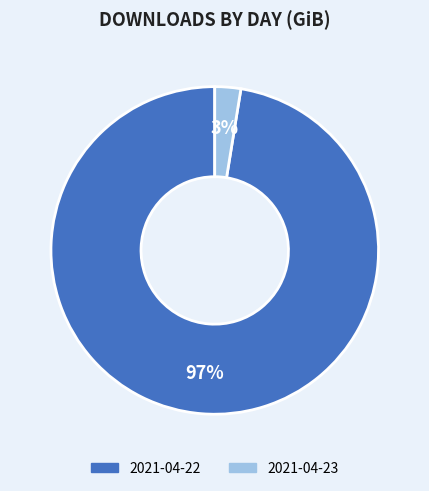

Does 2021-04-22 represent more than half of the total?

Yes